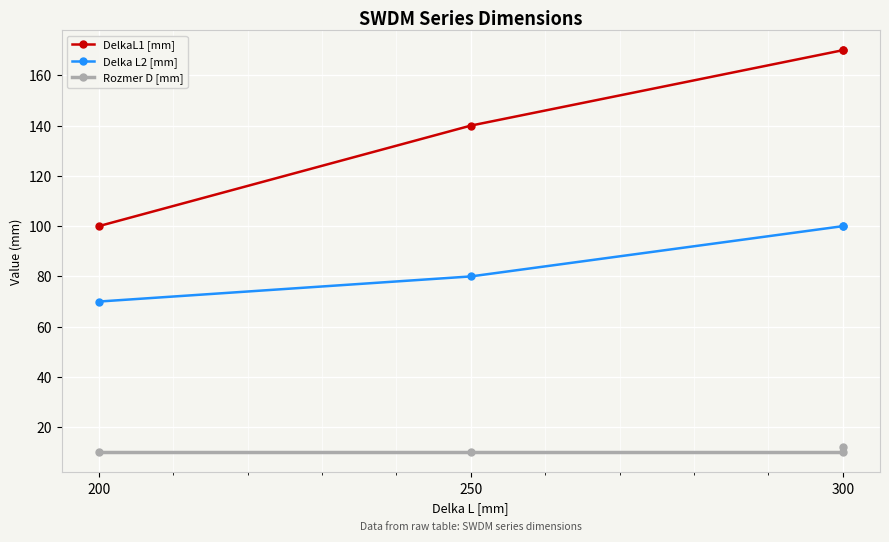

Between 250 and 300, which is larger?

300